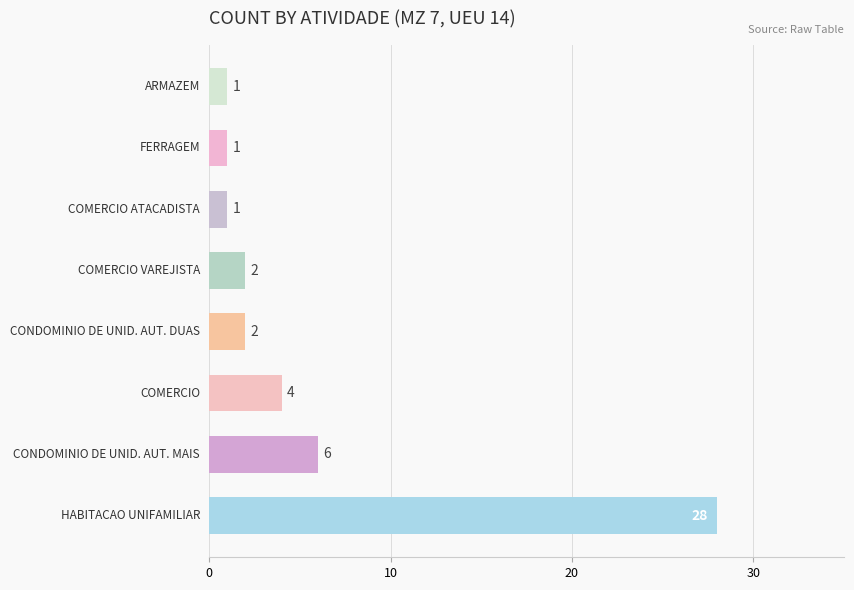

How many values are below 2?

3